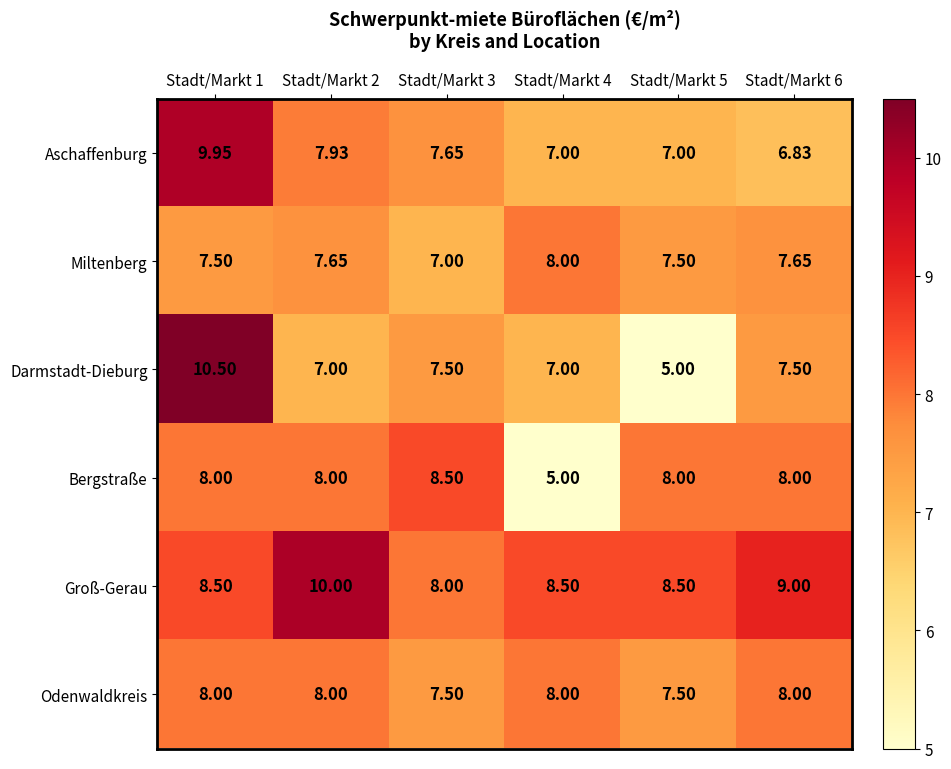

How many series are shown in this chart?

6